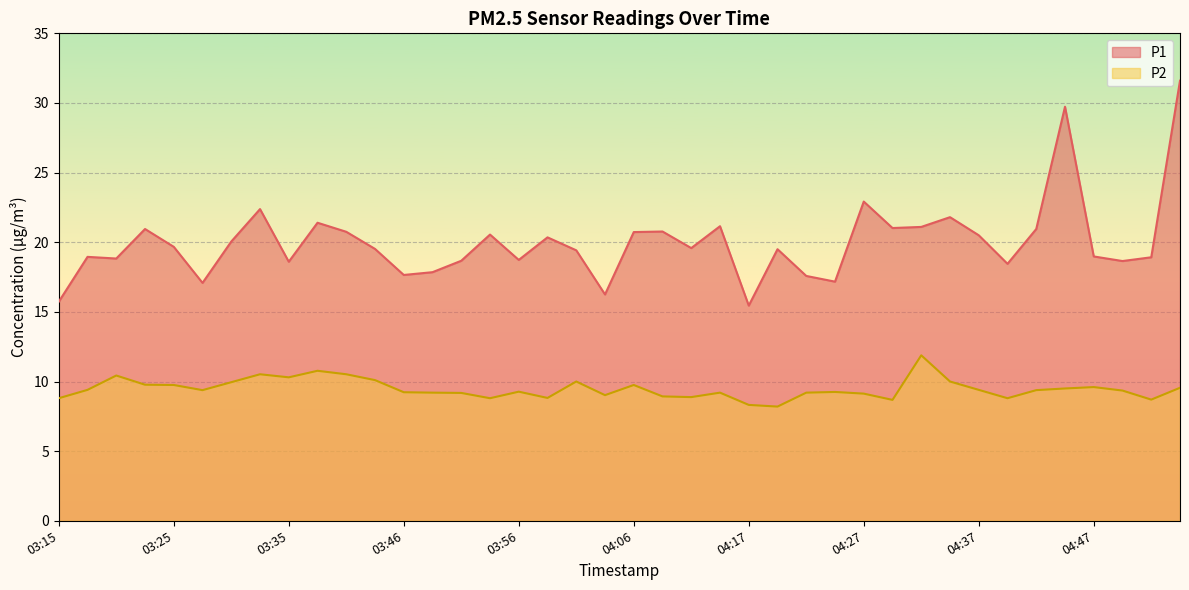

The value of P2 at 03:33 is 10.5. True or false?

True